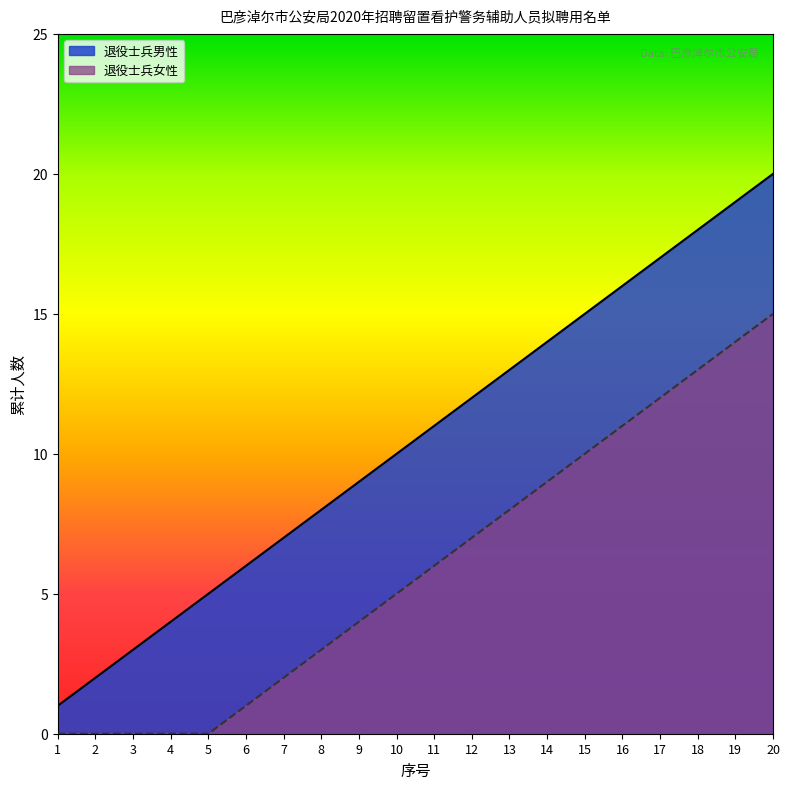

Which series has the largest total across all categories?

退役士兵男性